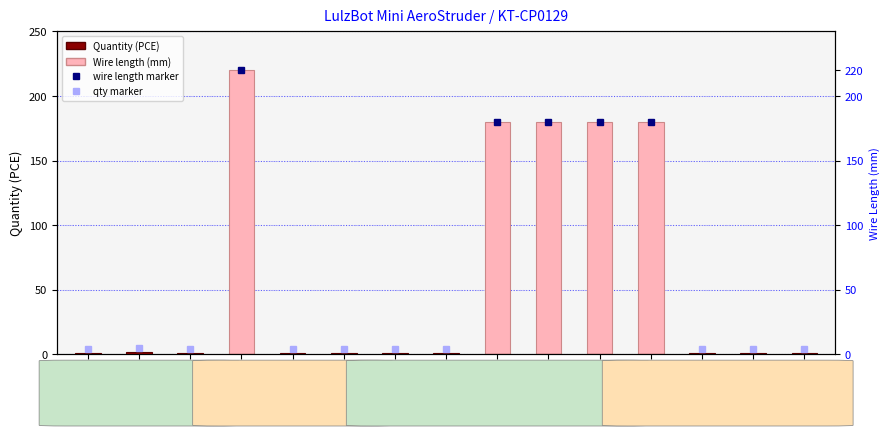

How many bars are there in each group?

2